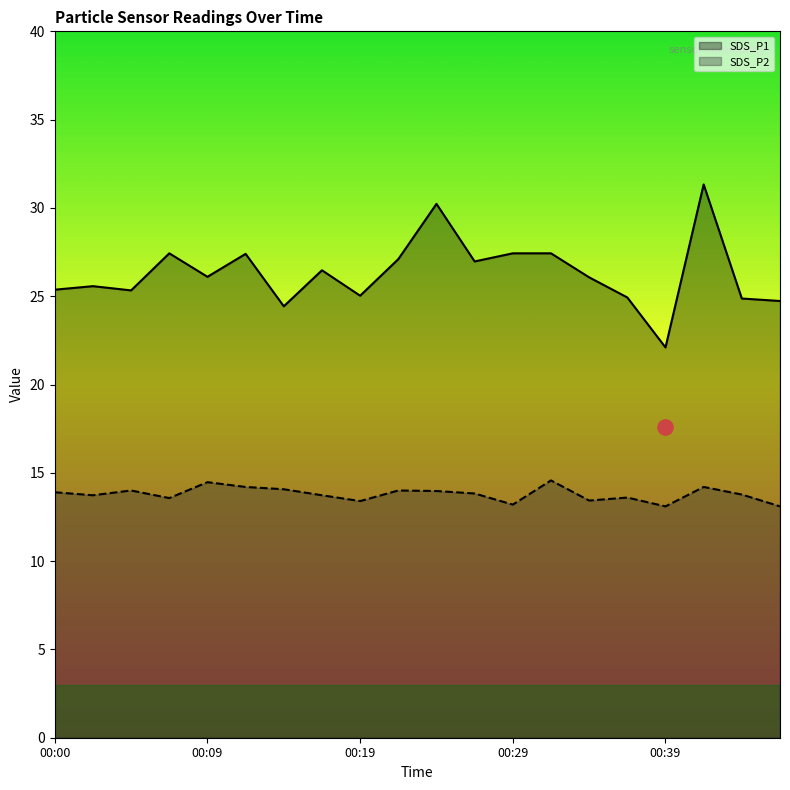

What are all the series names shown in the legend?

SDS_P1, SDS_P2